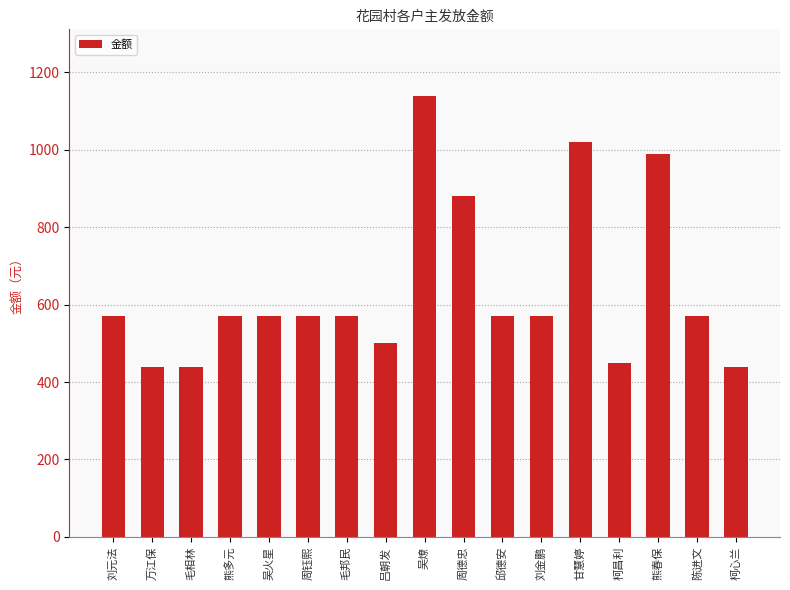

Reading left to right, transcribe all the data shown in this chart.

570	440	440	570	570	570	570	500	1140	880	570	570	1020	450	990	570	440